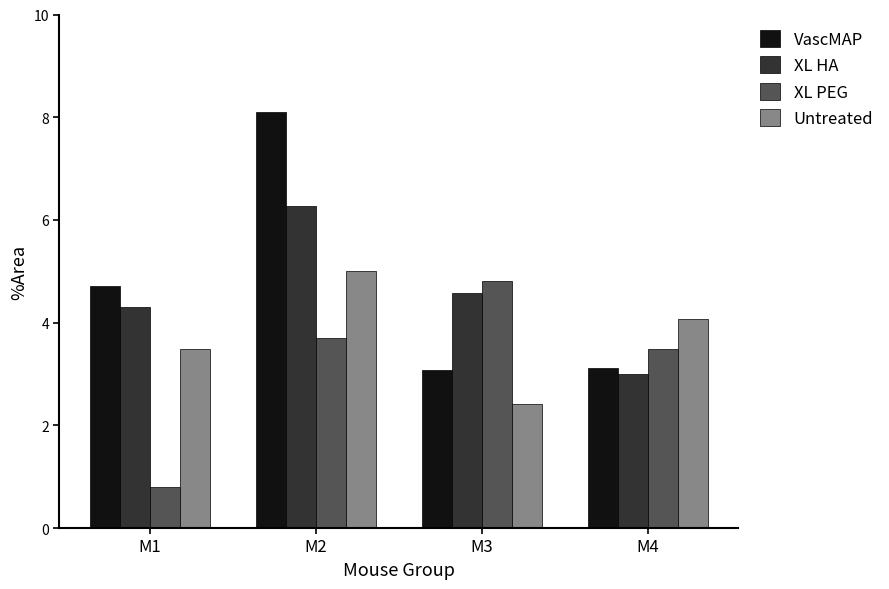

Are the bars grouped side by side (vs. stacked)?

Yes